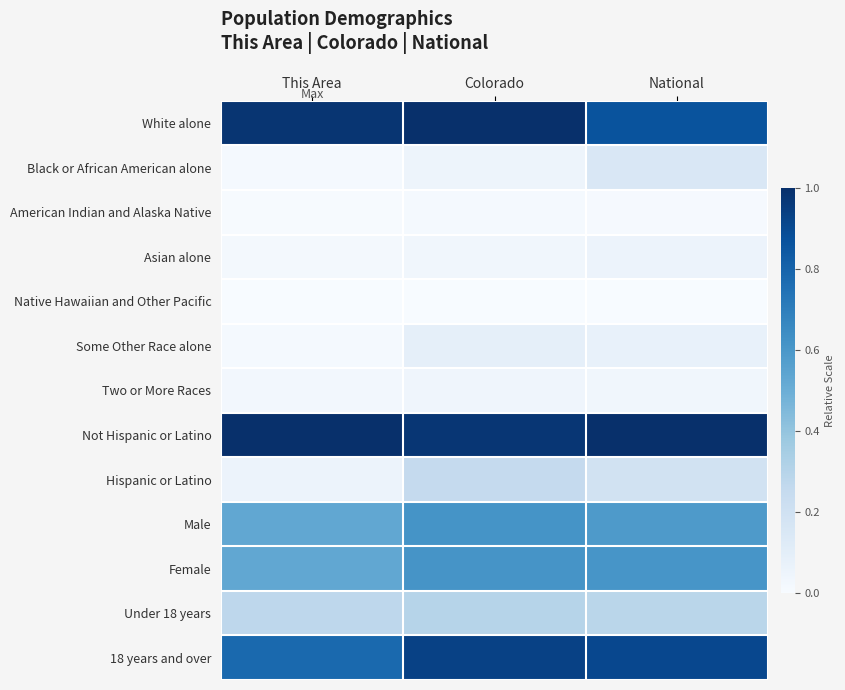

What is the total value across all series at This Area?

4.2